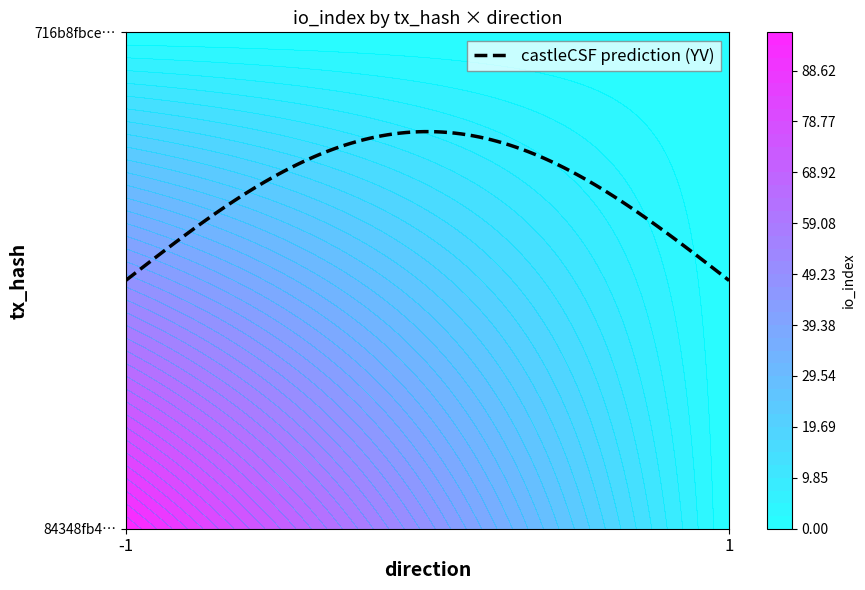

Which has a higher value, 1 or -1?

-1